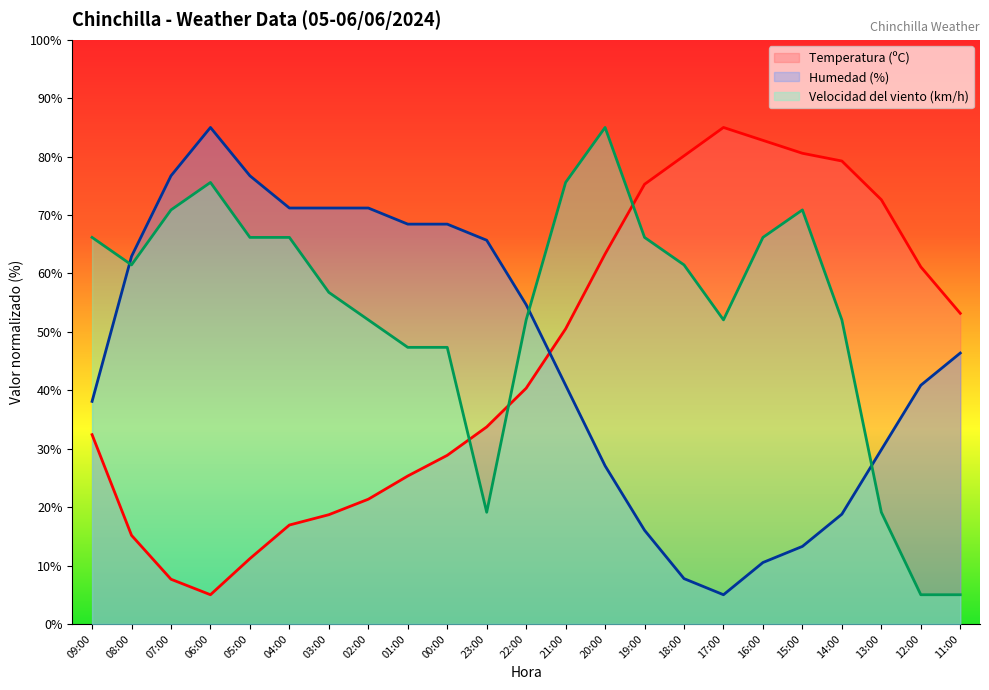

At 08:00, list the series in order from smallest to largest.

Temperatura (ºC), Velocidad del viento (km/h), Humedad (%)